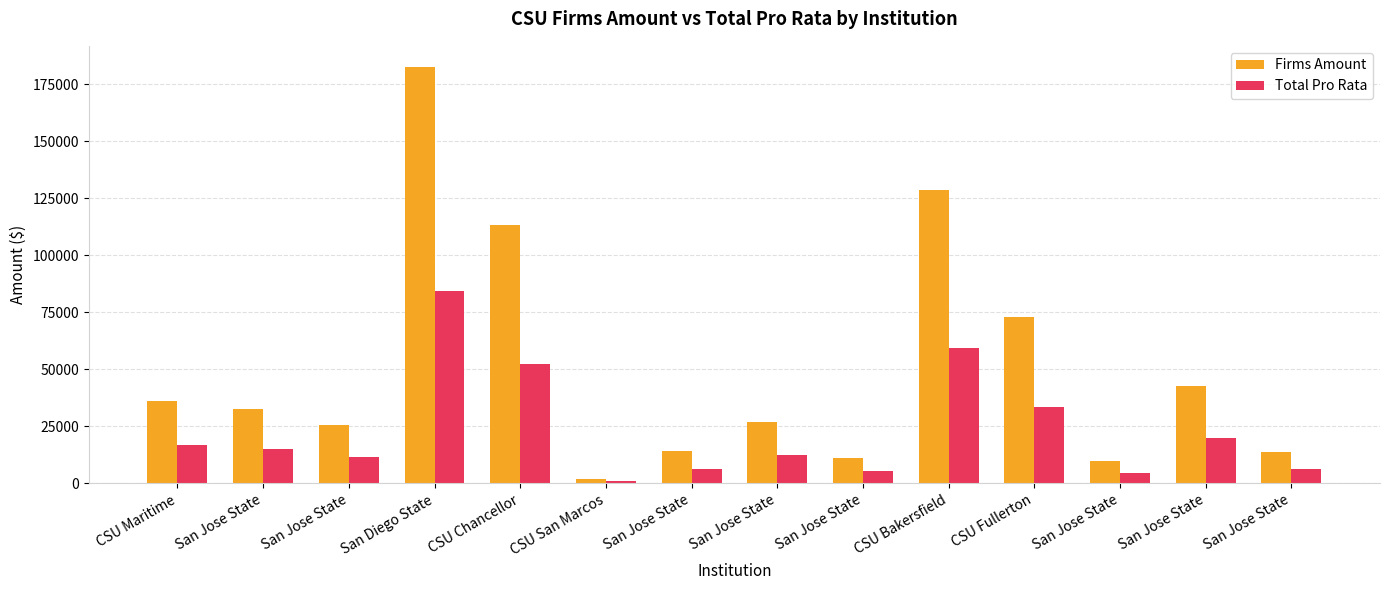

Does the chart contain stacked bars?

No